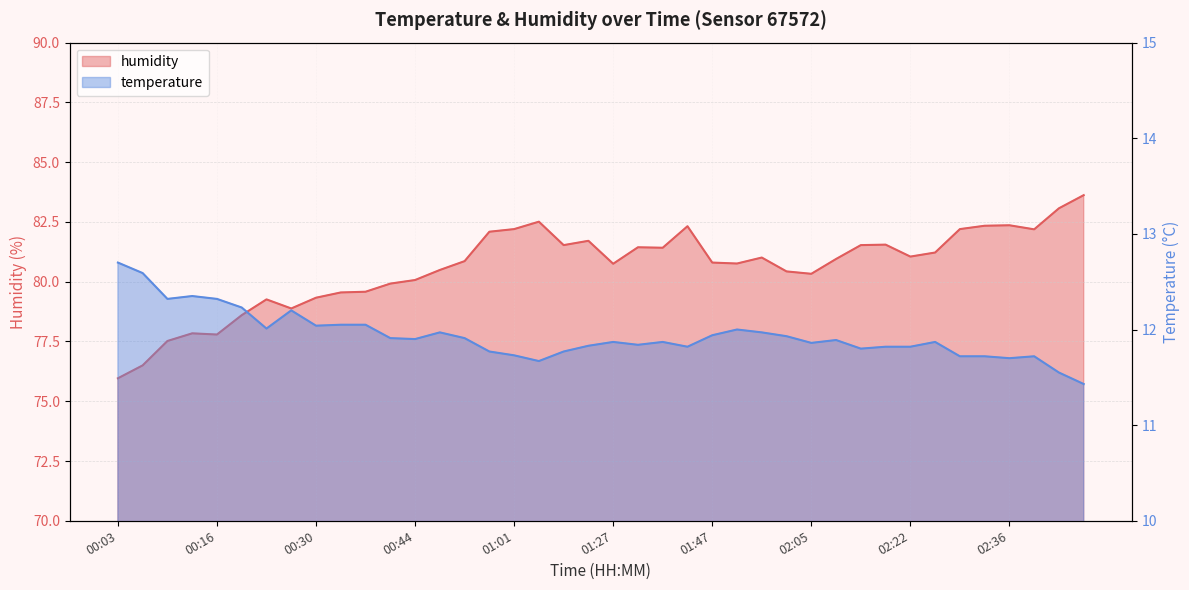

Which series has the widest spread of values?

humidity